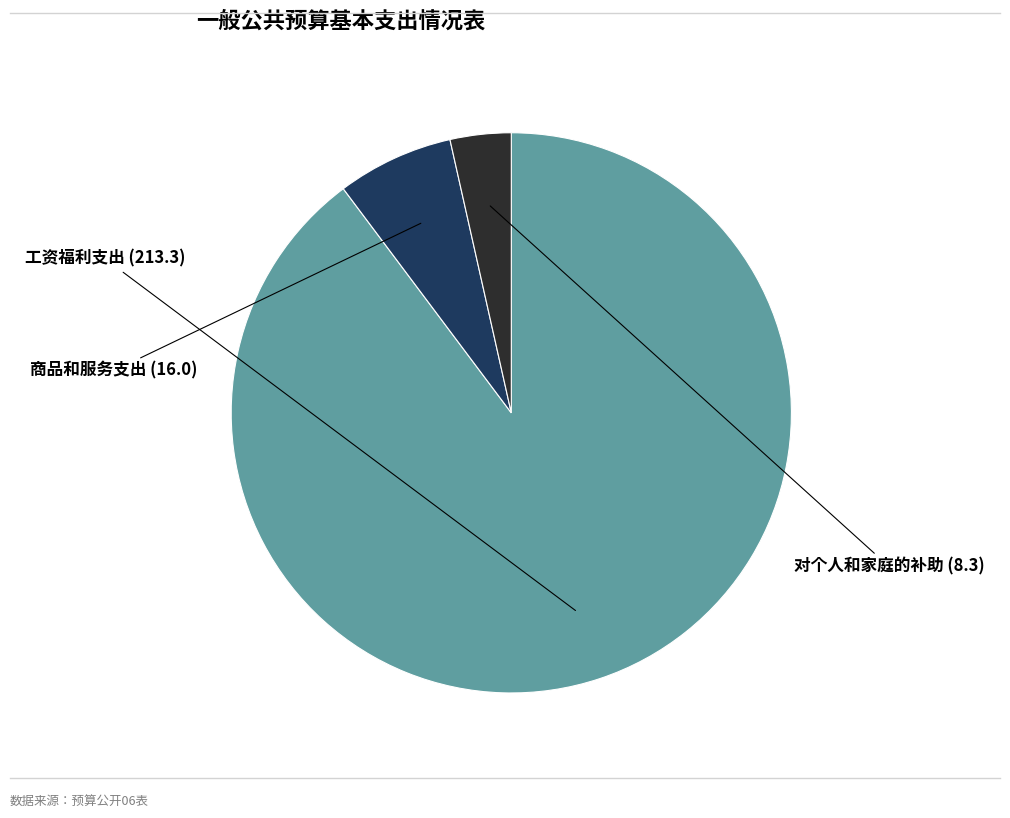

Is there any slice that represents more than half of the pie?

Yes